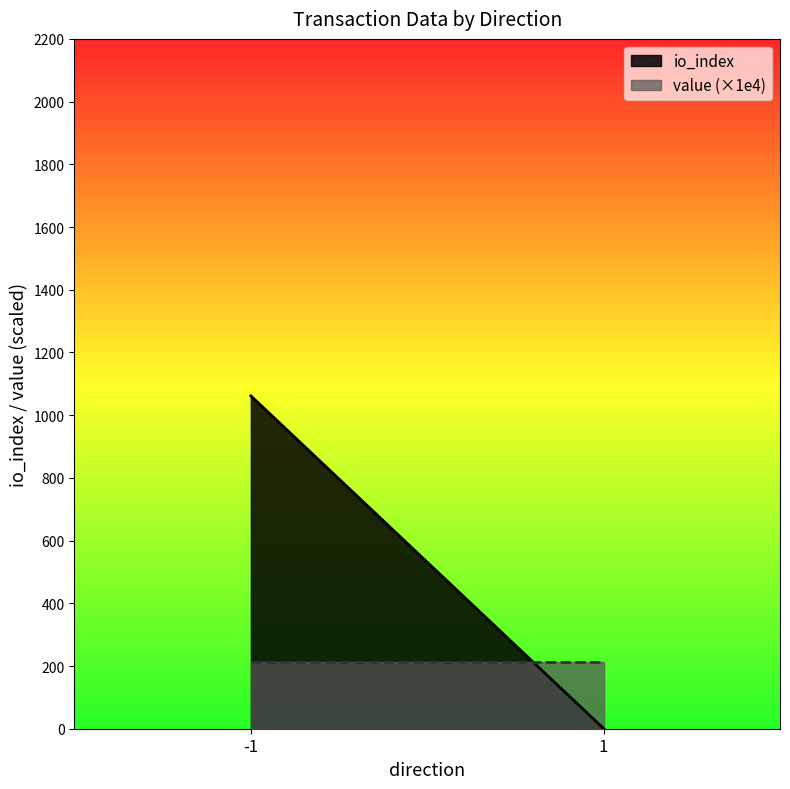

The io_index series shows 0.6 at 1. True or false?

False